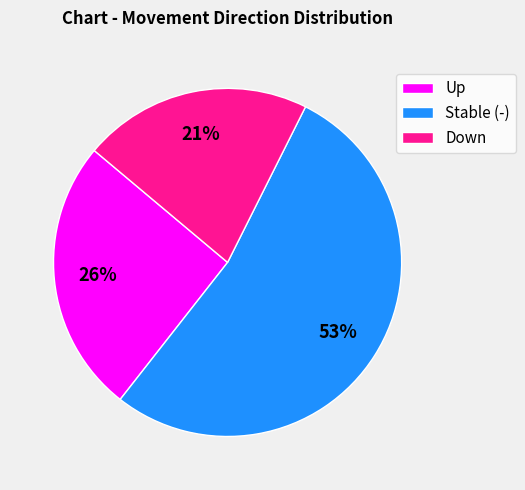

What percentage is the Down slice, to the nearest percent?

21%